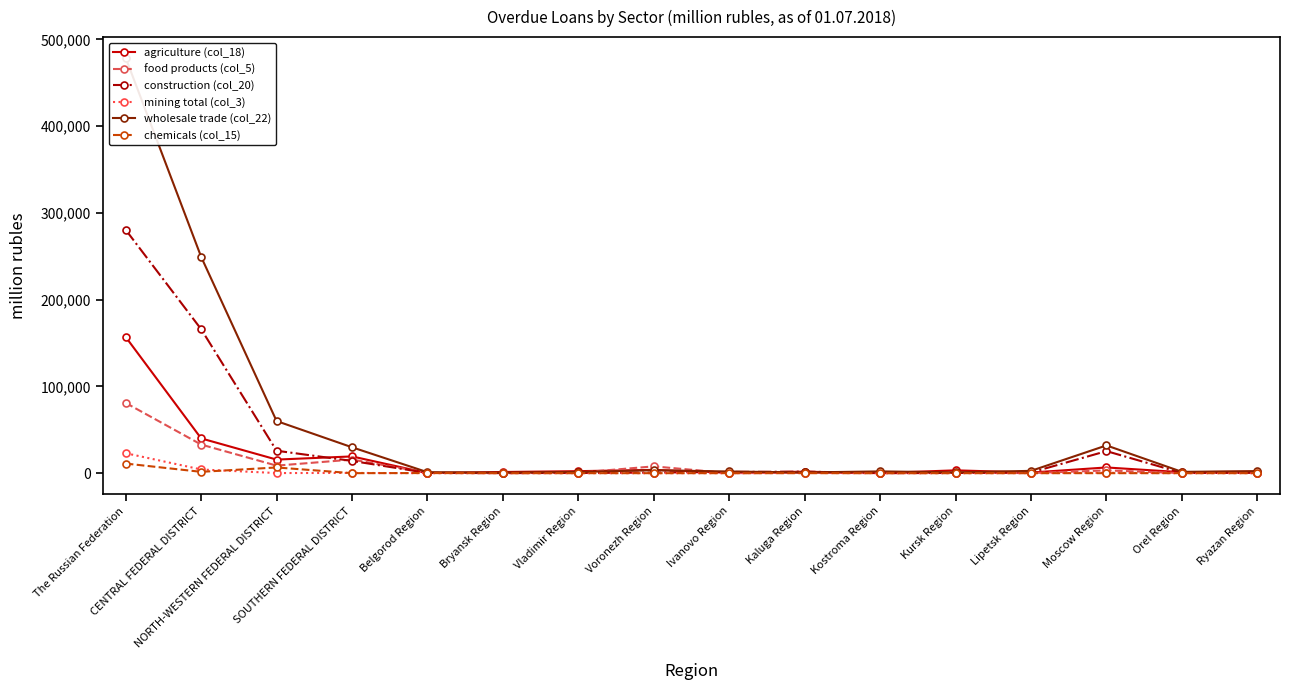

Is it true that food products (col_5) equals 54 at Orel Region?

False